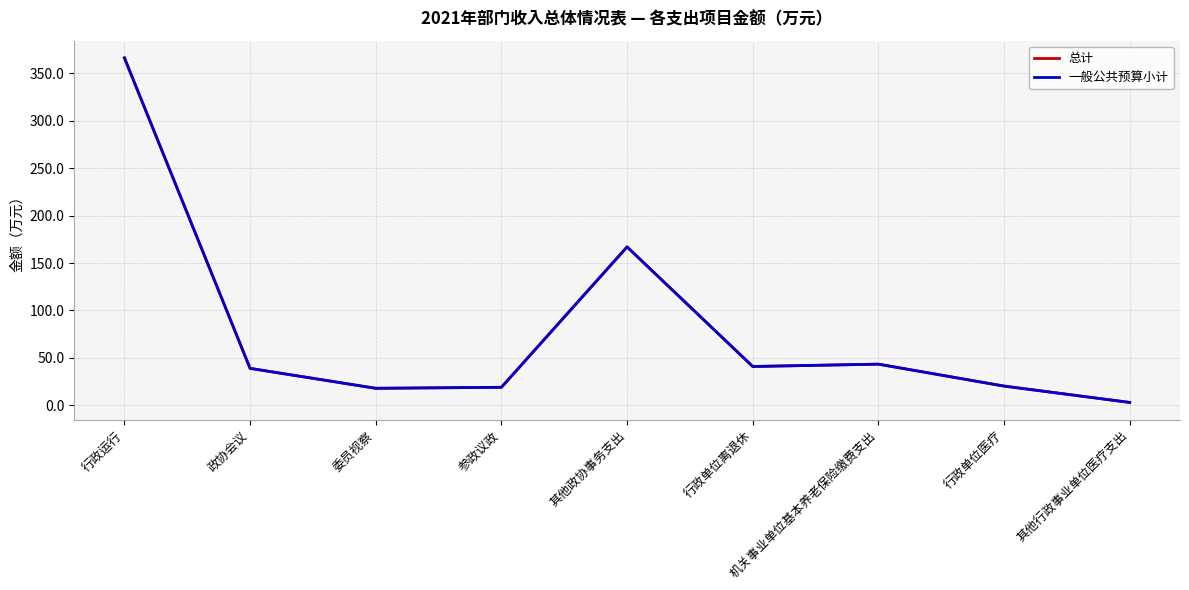

Reading left to right, extract all data points from this chart.

总计: 366.2	39.0	18.0	19.0	167.0	41.0	43.4	20.3	3.1
一般公共预算小计: 366.2	39.0	18.0	19.0	167.0	41.0	43.4	20.3	3.1